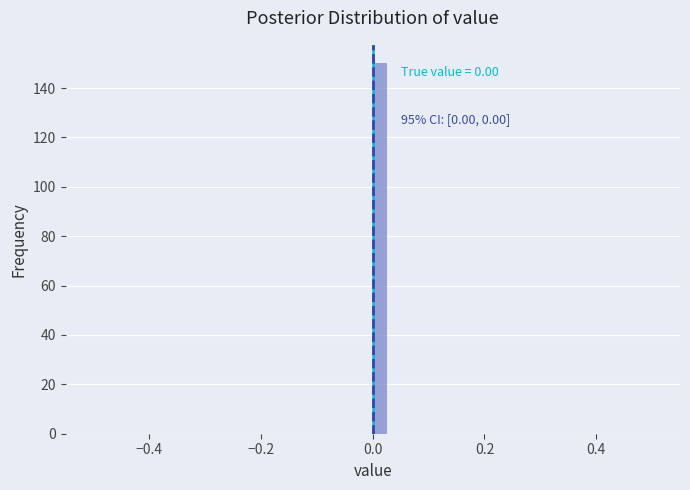

Around what value on the x-axis is the tallest bar? Give the approximate position of its centre, as read against the axis.

0.02